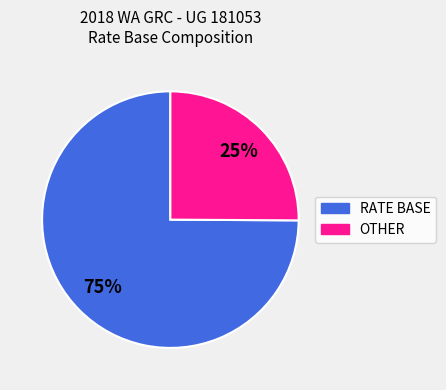

What is the ratio of the value at OTHER to the value at RATE BASE?

0.3